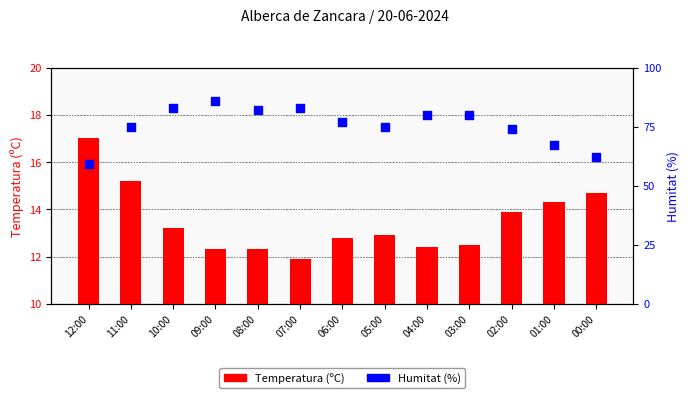

Is the value of Humitat (%) at 03:00 greater than the value of Temperatura (ºC) at 11:00?

Yes